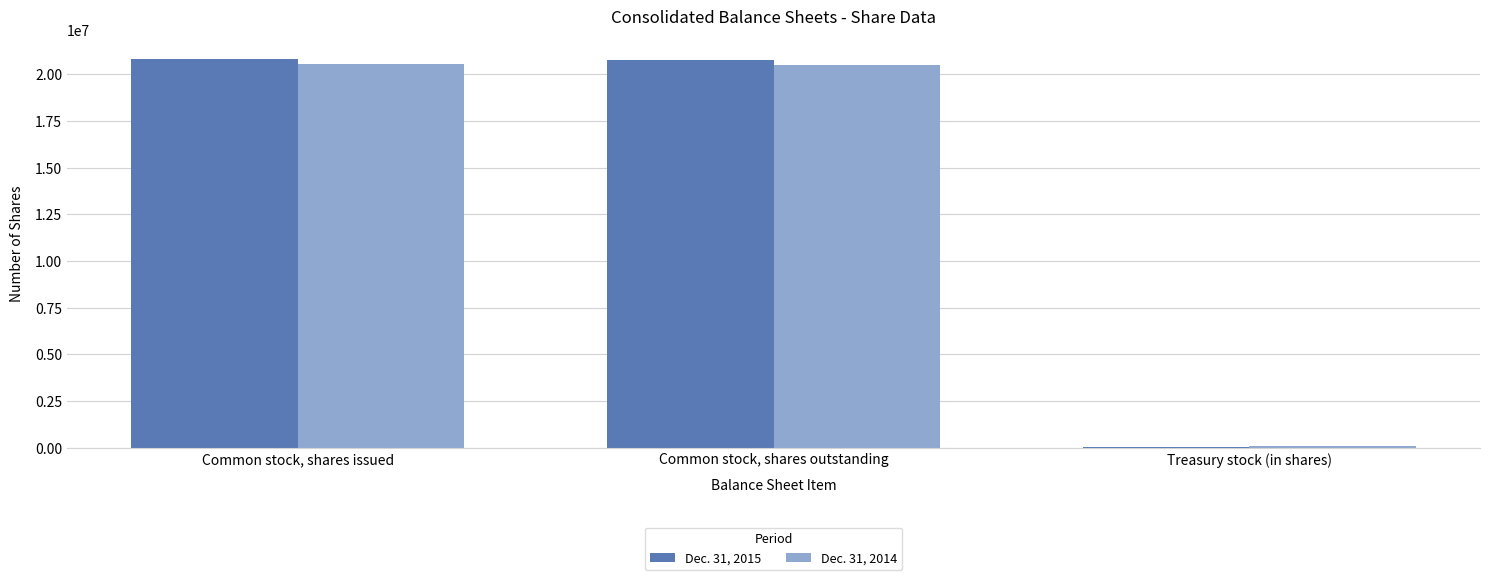

What are all the series names shown in the legend?

Dec. 31, 2015, Dec. 31, 2014